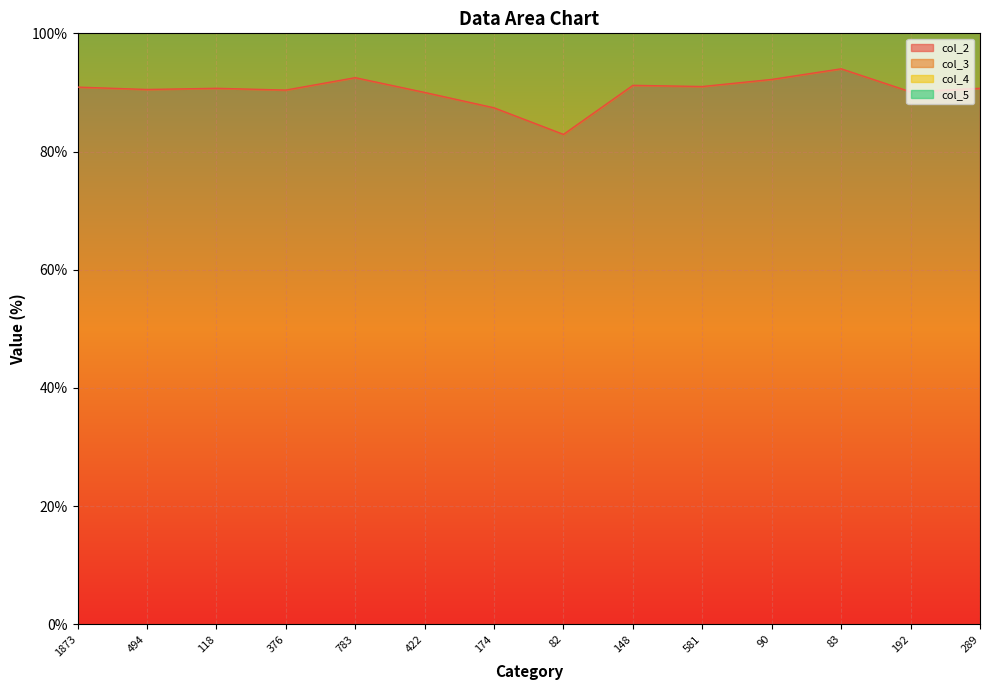

Reading left to right, what are all the values shown in this chart?

col_2: 1873=90.9	494=90.5	118=90.7	376=90.4	783=92.5	422=90.0	174=87.4	82=82.9	148=91.2	581=91.0	90=92.2	83=94.0	192=90.1	289=90.7
col_3: 1873=63.6	494=62.8	118=66.1	376=61.7	783=65.6	422=61.6	174=61.5	82=57.3	148=71.6	581=65.1	90=64.4	83=63.9	192=59.4	289=66.1
col_4: 1873=27.3	494=27.7	118=24.6	376=28.7	783=26.8	422=28.4	174=25.9	82=25.6	148=19.6	581=26.0	90=27.8	83=30.1	192=30.7	289=24.6
col_5: 1873=6.8	494=8.9	118=9.3	376=8.8	783=5.2	422=6.4	174=8.6	82=14.6	148=5.4	581=8.3	90=7.8	83=4.8	192=6.3	289=5.9